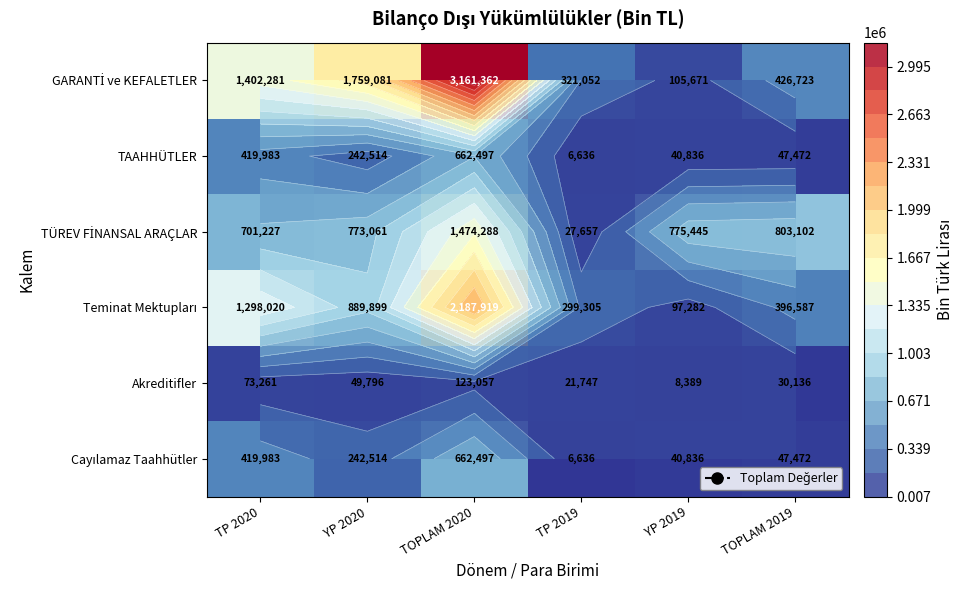

List the series in order of their peak value, lowest first.

Akreditifler, TAAHHÜTLER, Cayılamaz Taahhütler, TÜREV FİNANSAL ARAÇLAR, Teminat Mektupları, GARANTİ ve KEFALETLER